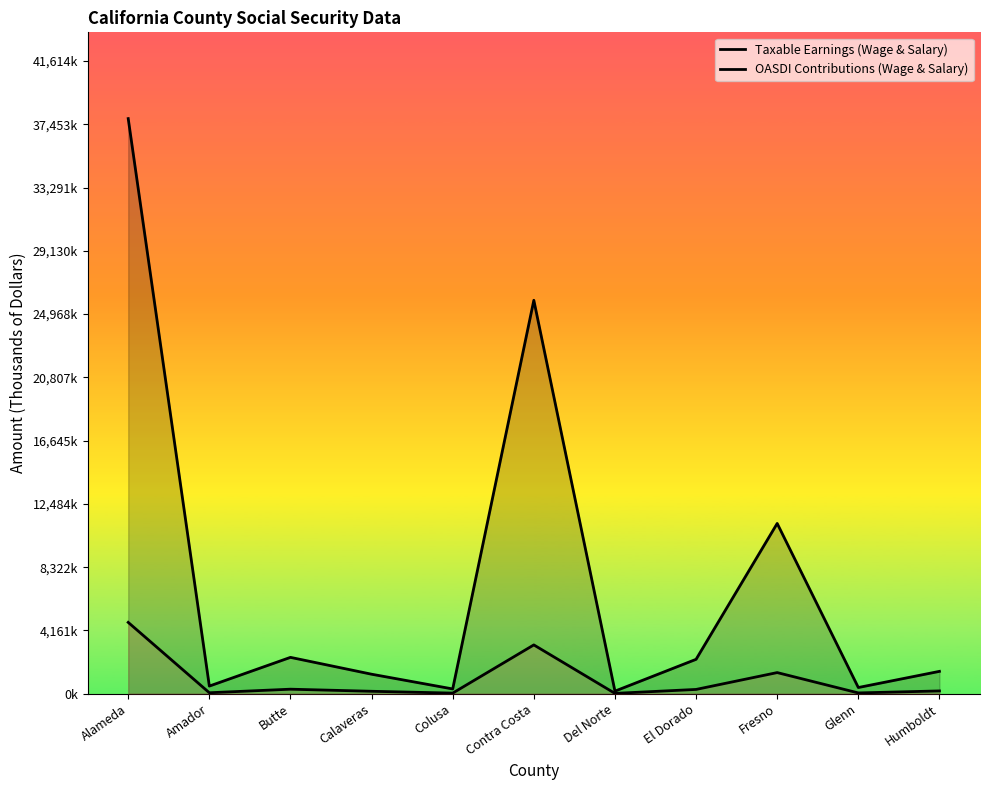

Does the chart have visible grid lines?

No